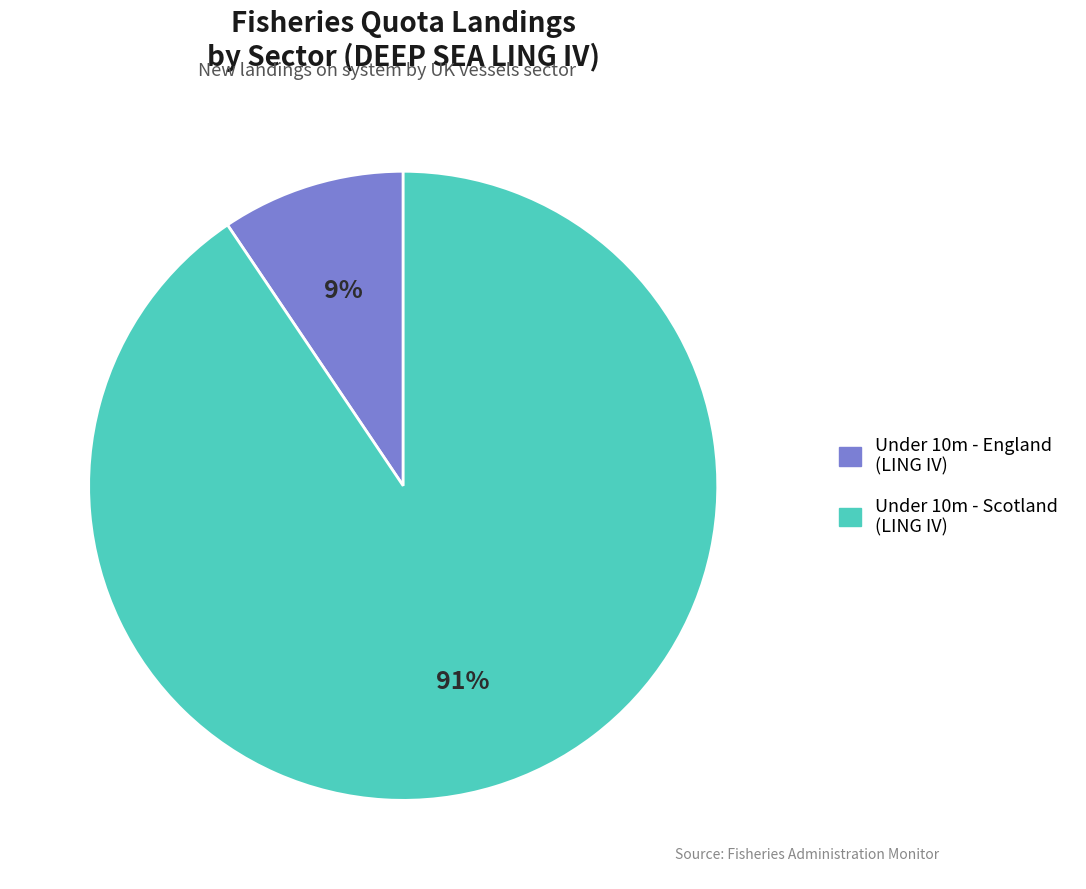

To the nearest percent, what is the average slice percentage?

50%